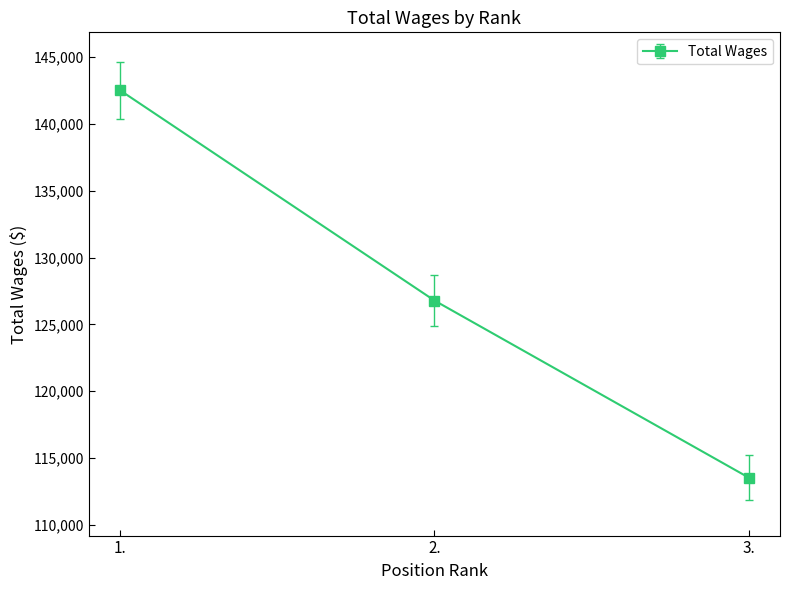

What is the maximum value shown in the chart?

142516